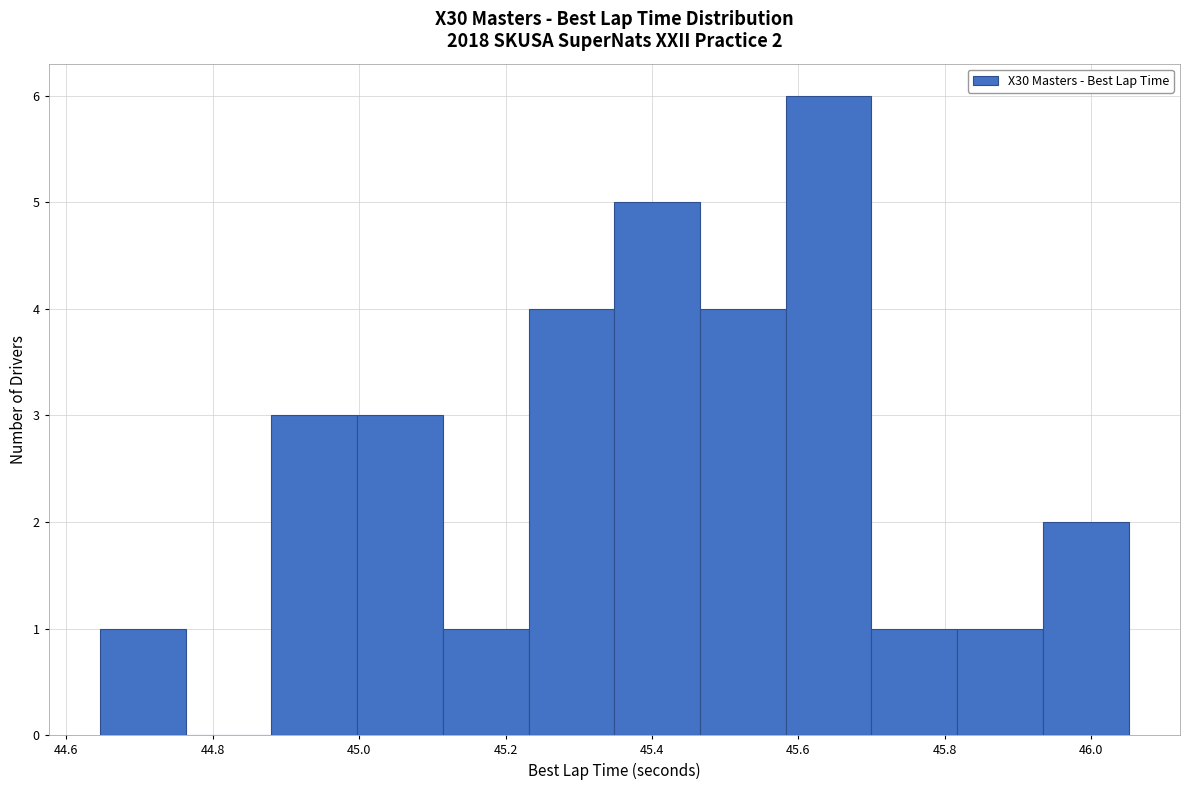

Which range on the x-axis has the tallest bar?

45.58 to 45.70